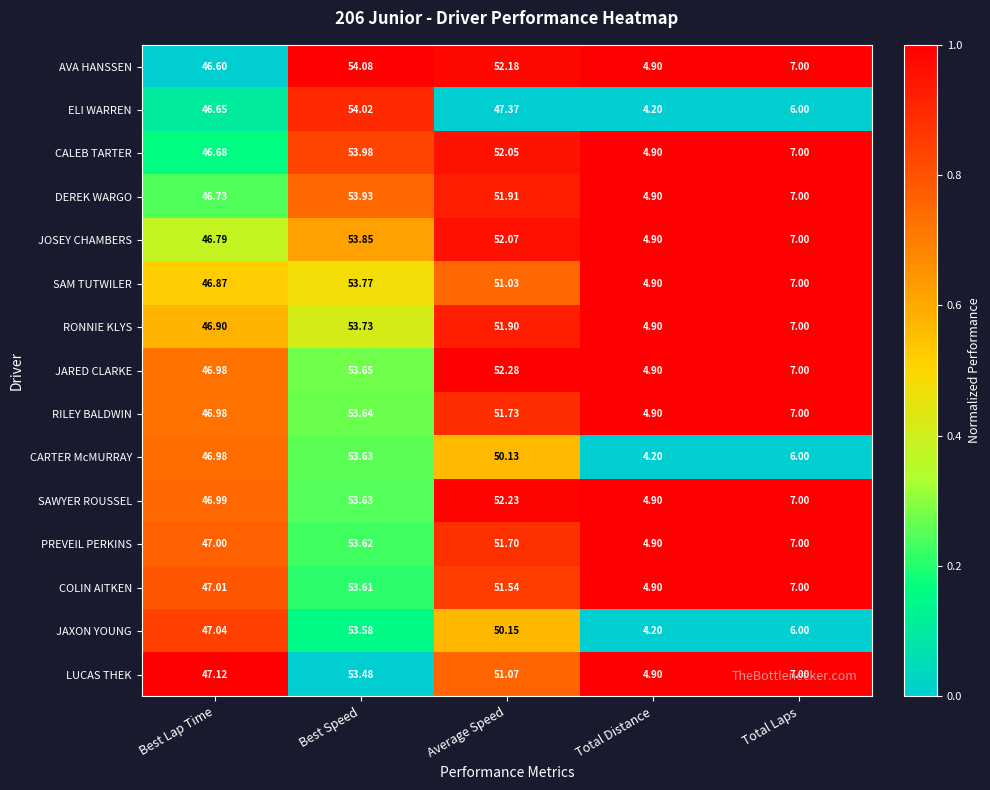

List the labels in order of SAM TUTWILER value, largest first.

Best Speed, Average Speed, Best Lap Time, Total Laps, Total Distance